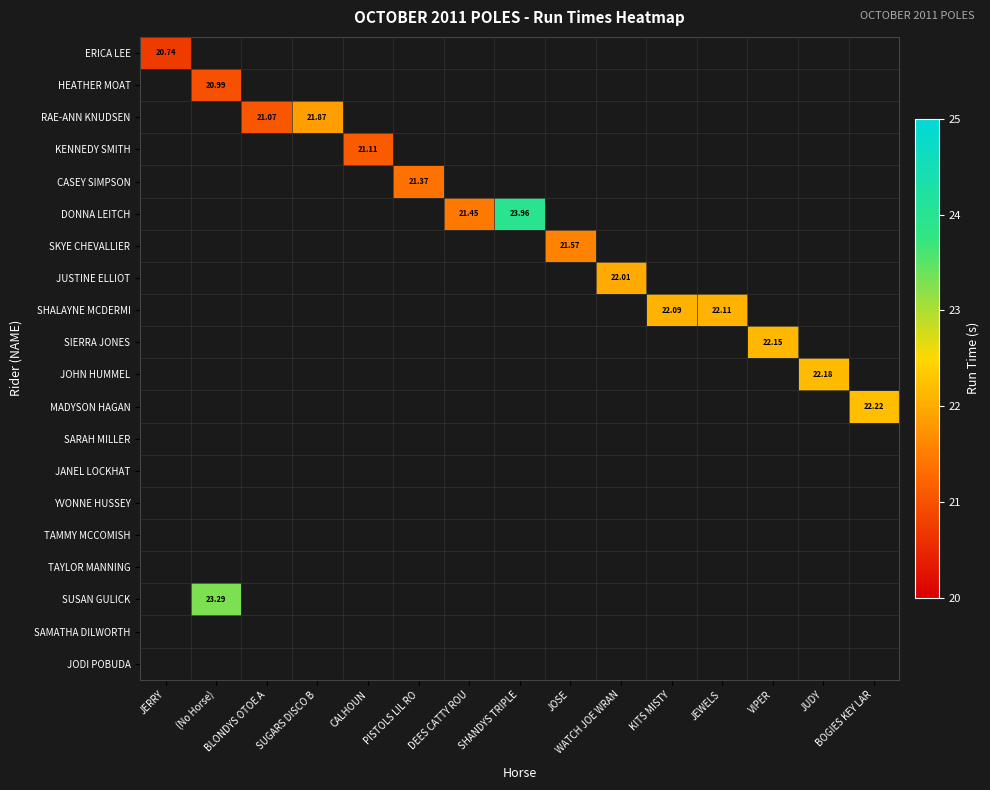

At how many categories does at least one series exceed 21?

14